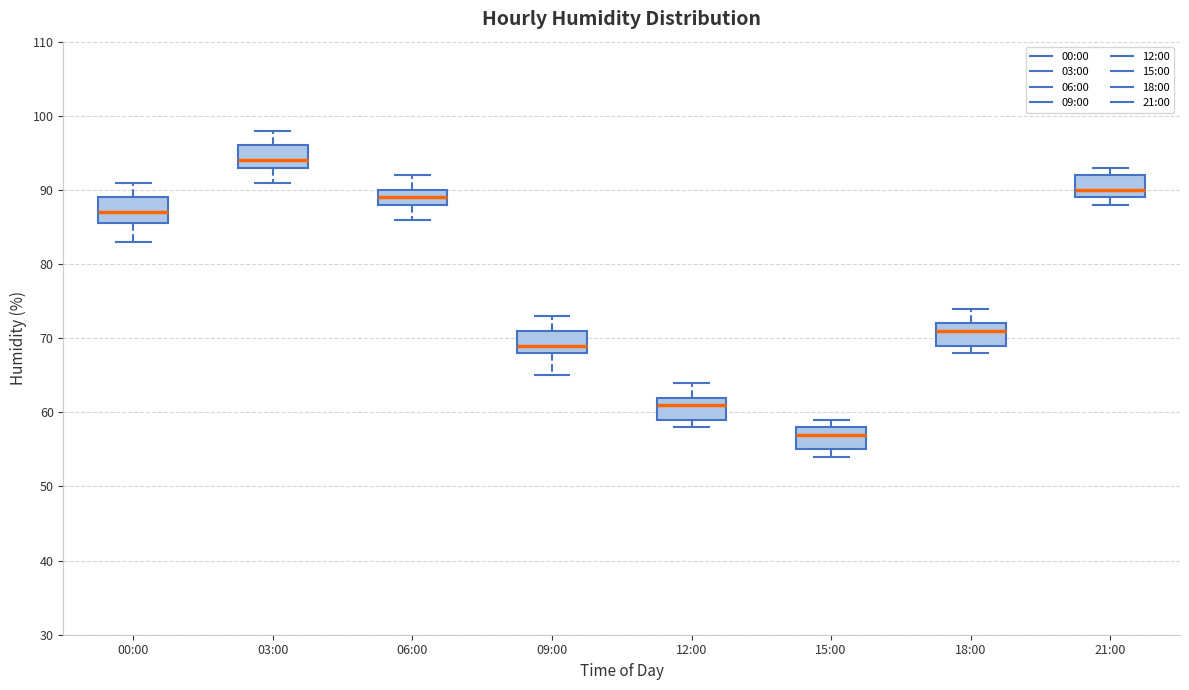

Reading left to right, transcribe this box plot: for each box, give where its median line is, the range the box spans, and where its two whiskers end, as read against the y-axis. The values are not printed on the chart, so give them approximately, as read against the axis.

00:00: median 87, box 86 to 89, whiskers 83 to 91
03:00: median 94, box 93 to 96, whiskers 91 to 98
06:00: median 89, box 88 to 90, whiskers 86 to 92
09:00: median 69, box 68 to 71, whiskers 65 to 73
12:00: median 61, box 59 to 62, whiskers 58 to 64
15:00: median 57, box 55 to 58, whiskers 54 to 59
18:00: median 71, box 69 to 72, whiskers 68 to 74
21:00: median 90, box 89 to 92, whiskers 88 to 93